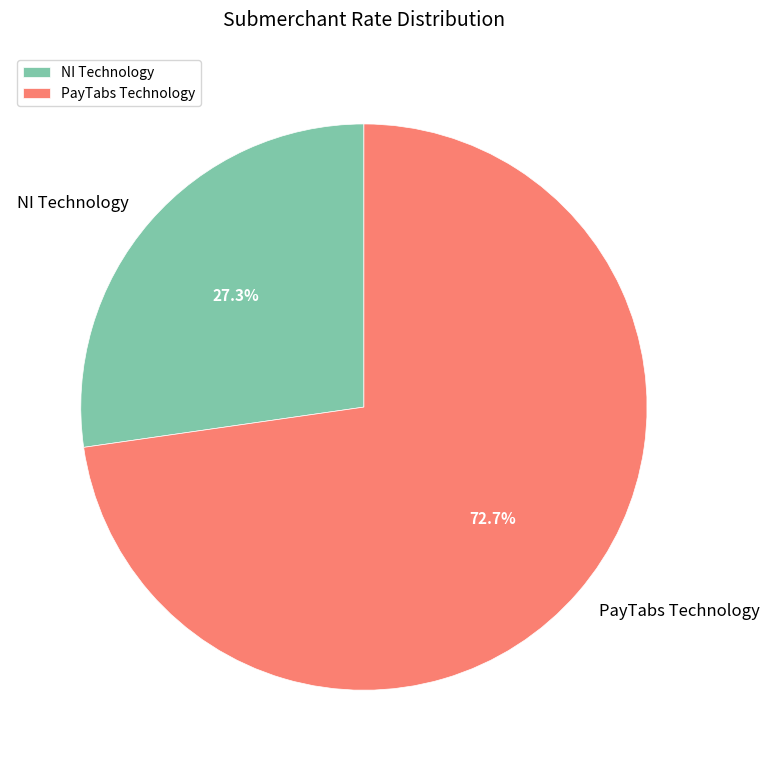

Approximately how many times larger is the value at NI Technology compared to PayTabs Technology?

0.4